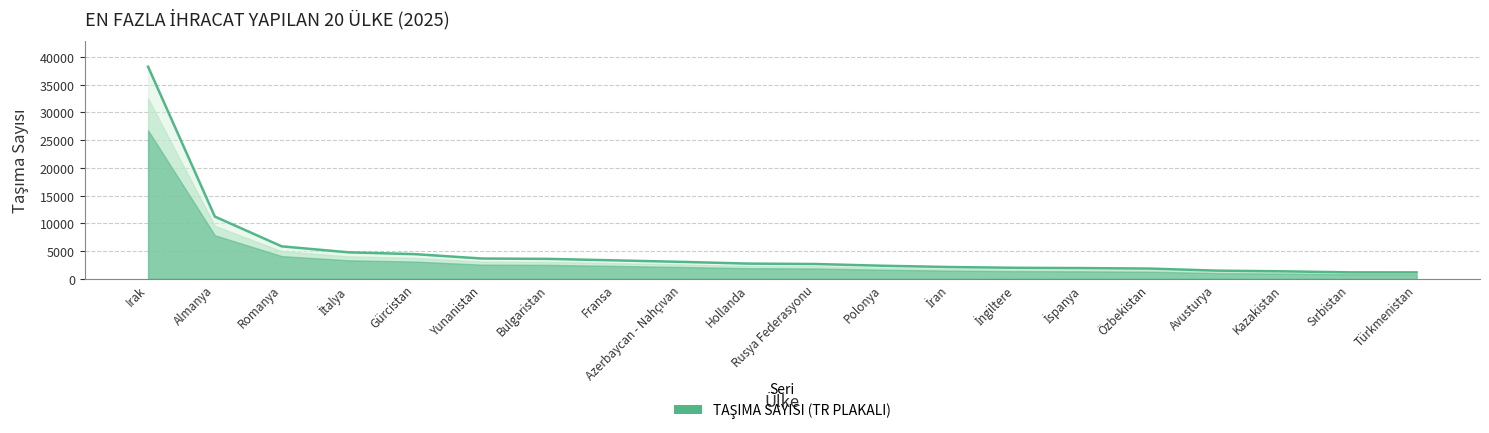

Reading left to right, what are all the values shown in this chart?

38251	11233	5872	4790	4459	3670	3606	3339	3067	2755	2682	2370	2141	1999	1949	1859	1490	1363	1180	1173